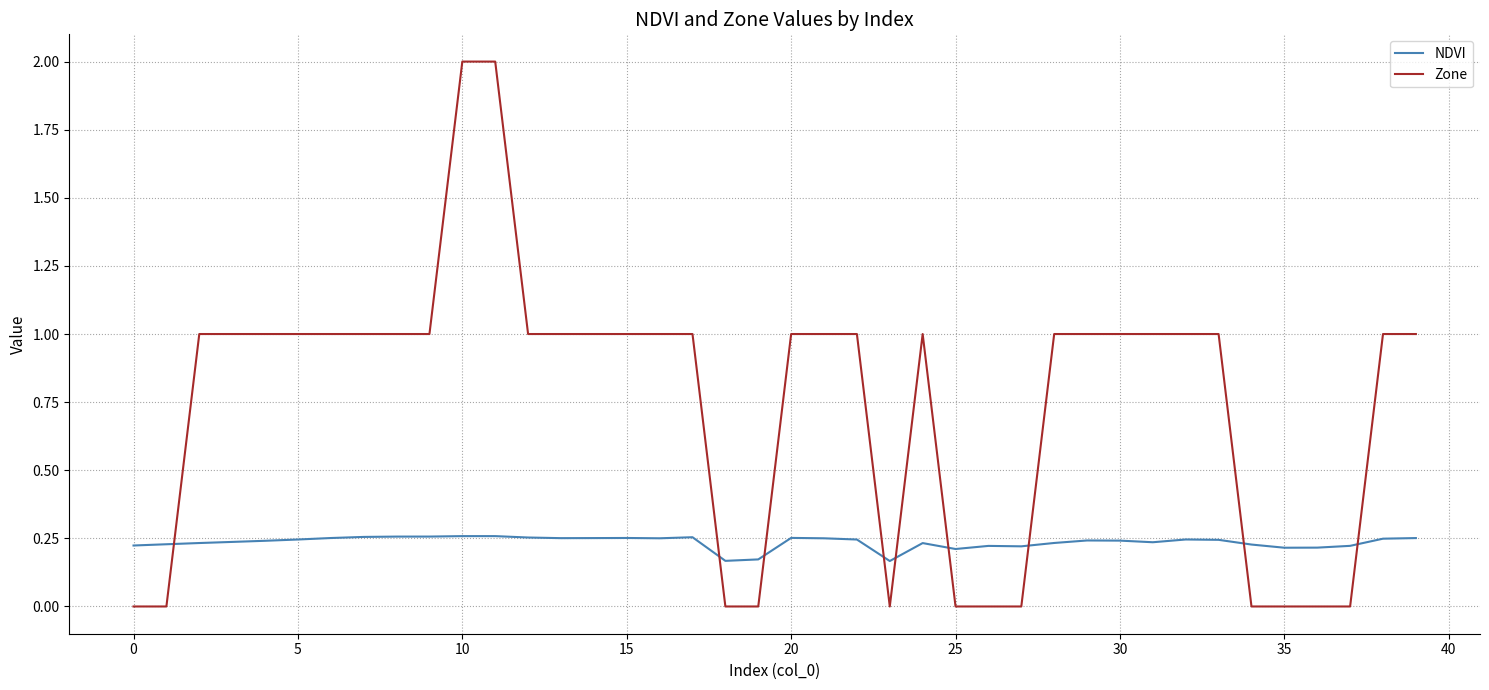

Is this an area chart (filled region under the line)?

No